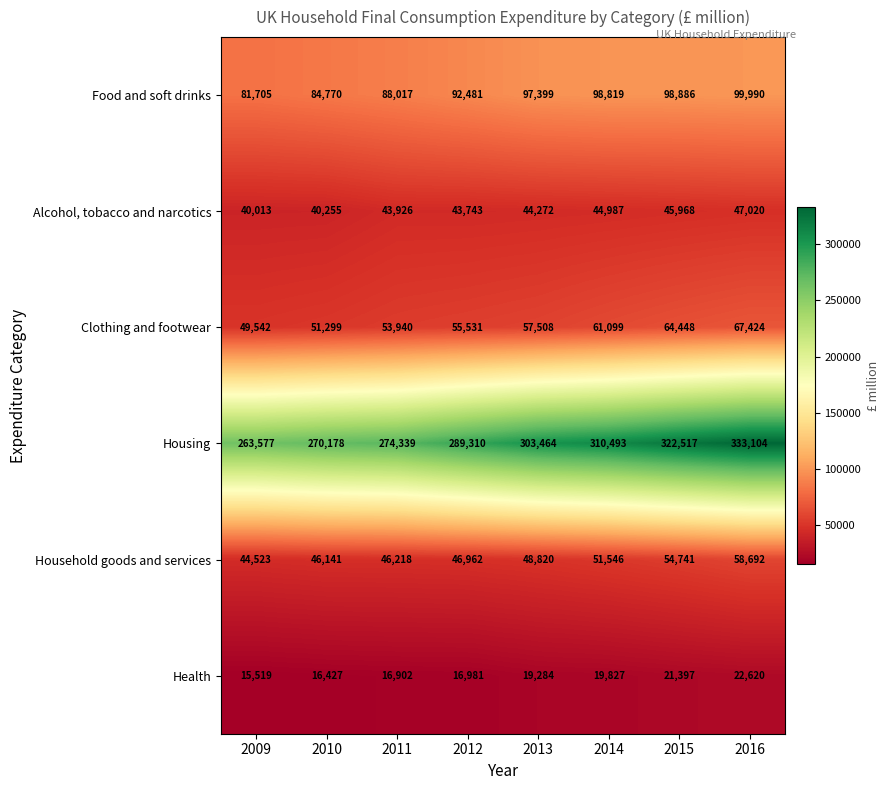

The value of Household goods and services at 2009 is 26456. True or false?

False